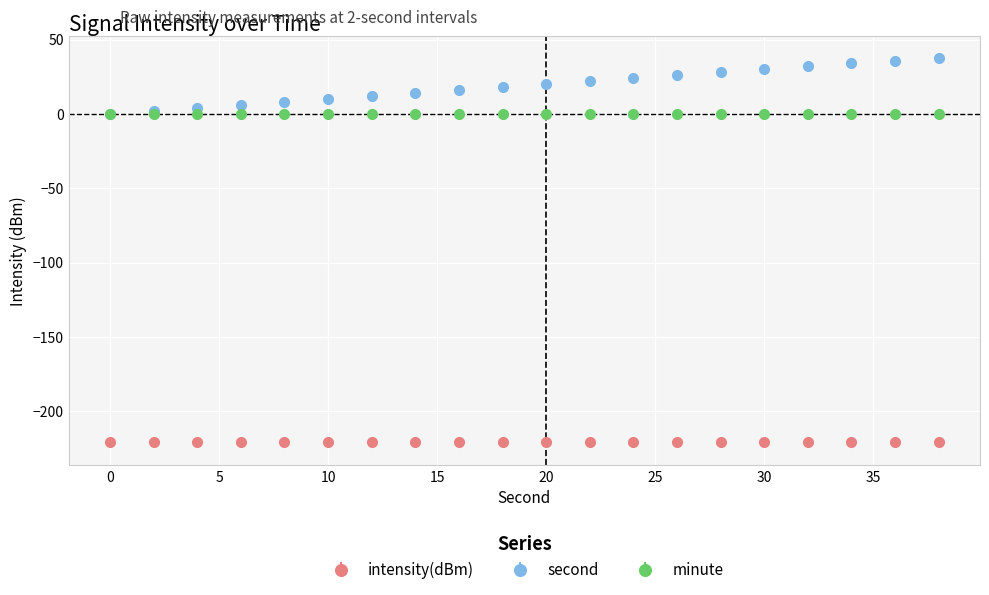

What is the average value of the intensity(dBm) series?

-220.7